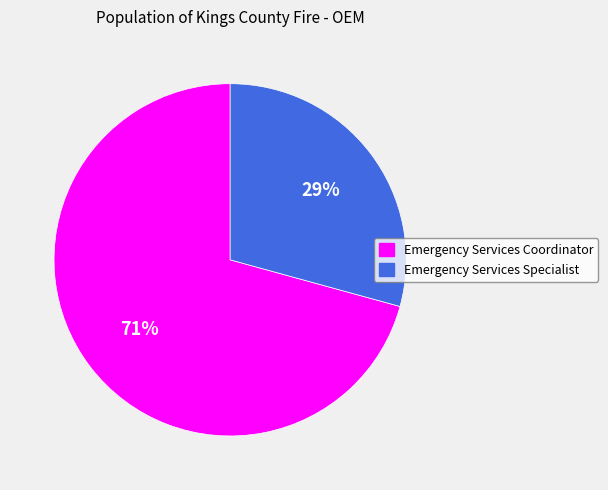

What percentage is the Emergency Services Coordinator slice, to the nearest percent?

71%